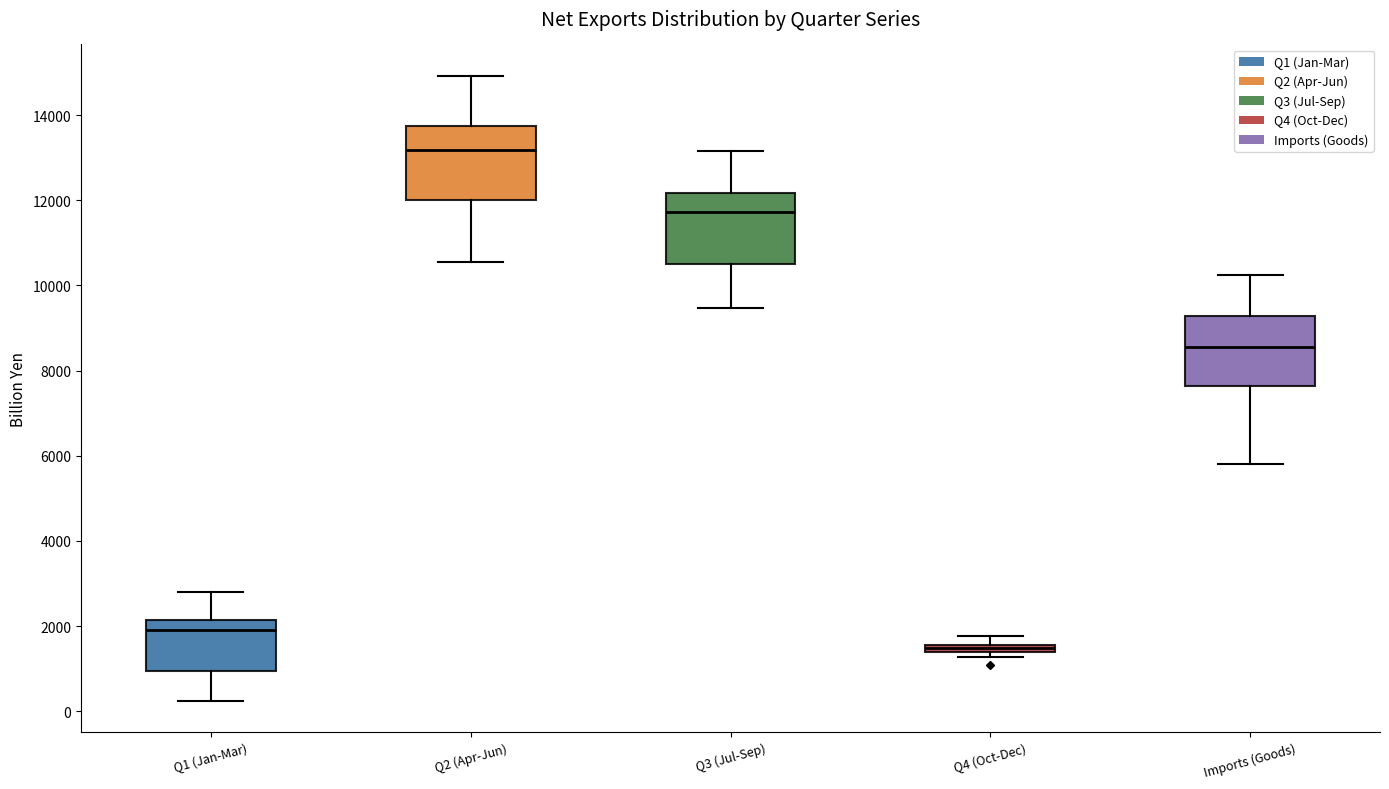

Where does the upper whisker of the box for Q1 (Jan-Mar) end on the y-axis? The values are not printed on the chart, so give them approximately, as read against the axis.

2800